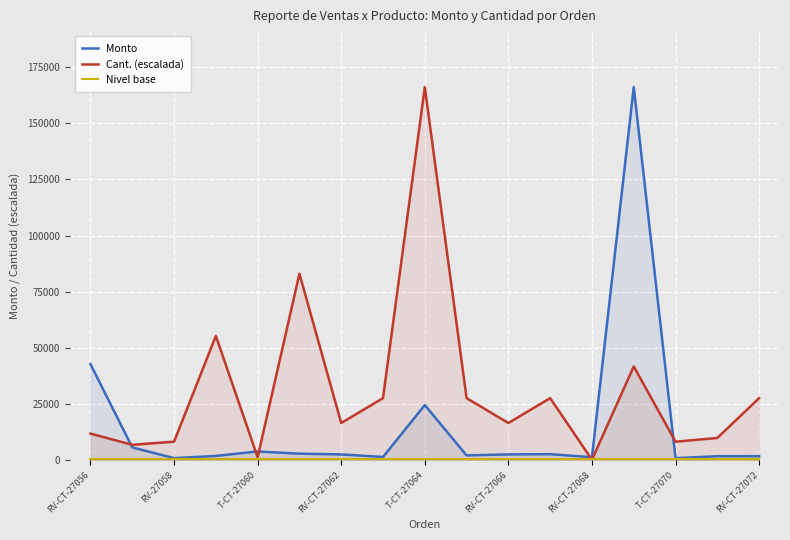

What is the maximum value shown in the chart?

166100.0